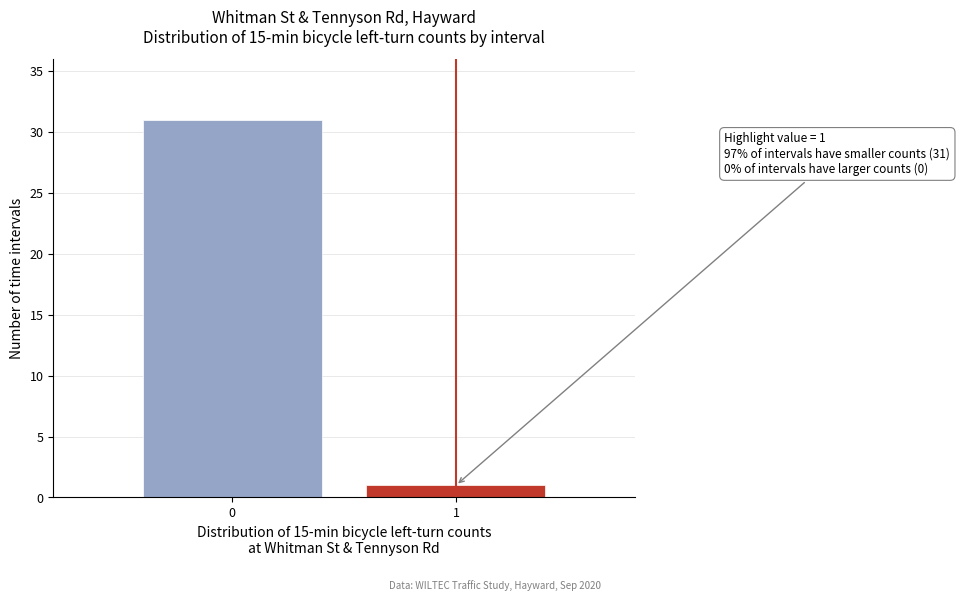

Reading right to left, extract all data points from this chart.

1=1	0=31